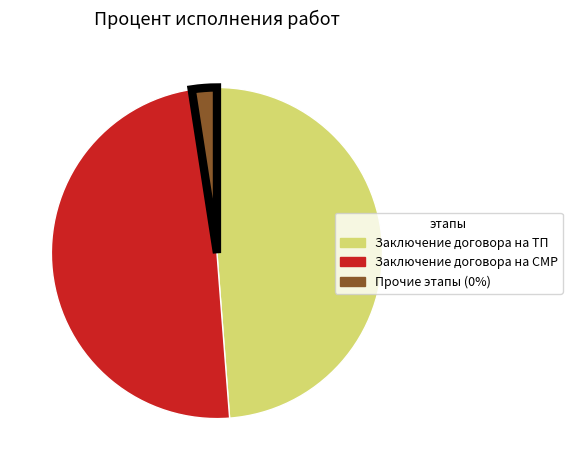

Is there any slice that represents more than half of the pie?

No